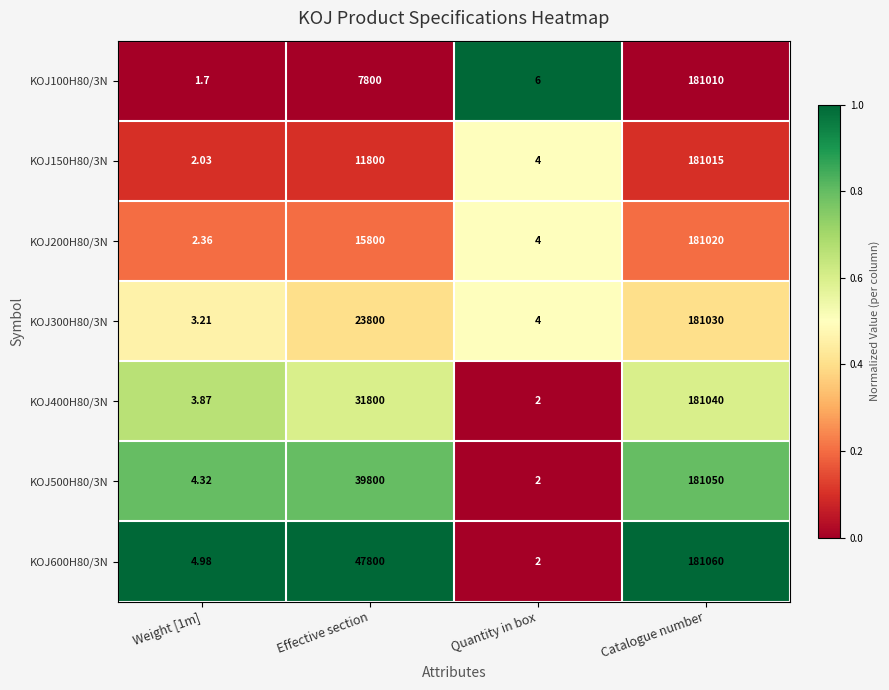

Where is KOJ400H80/3N nearest to the value 90521?

Effective section